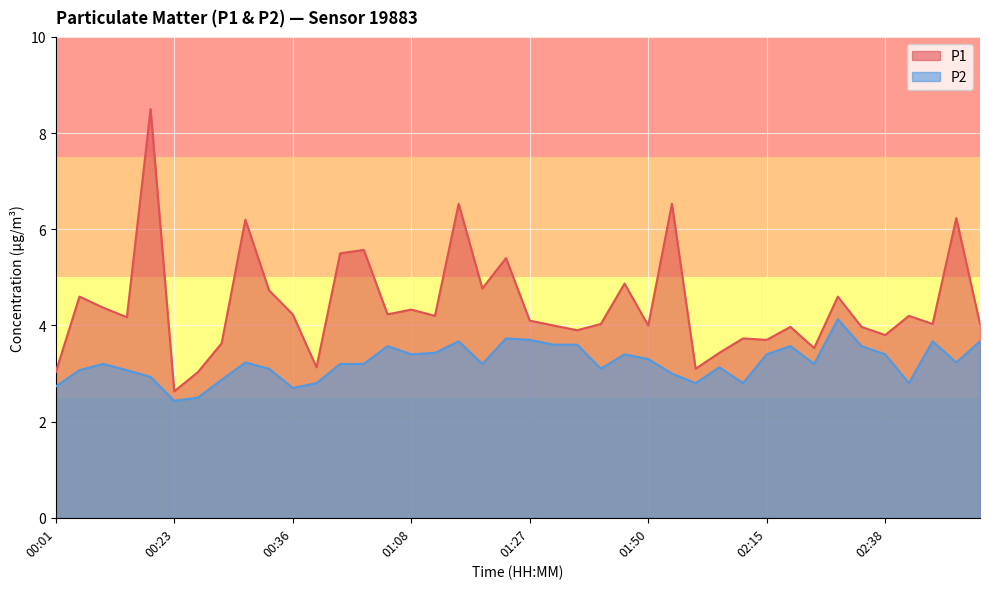

What value does the P1 series have at 01:48?

4.9